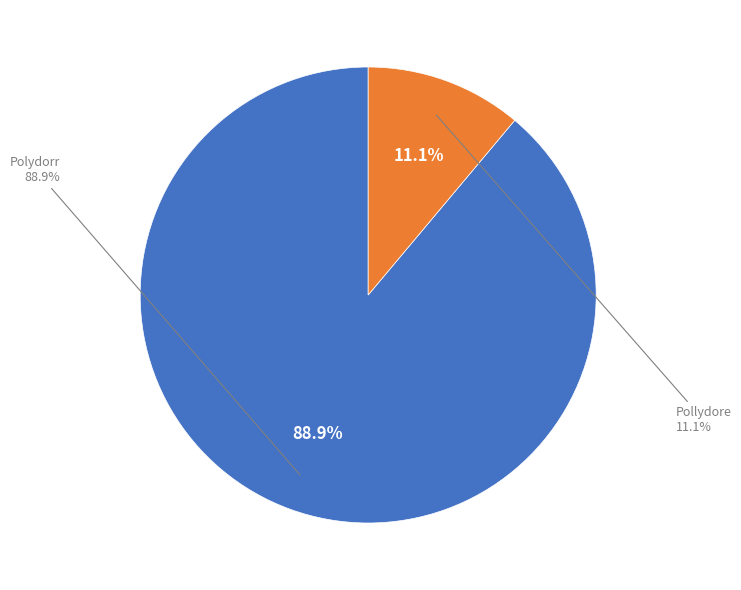

To the nearest percent, what is the difference between the largest and smallest slice percentages?

78%